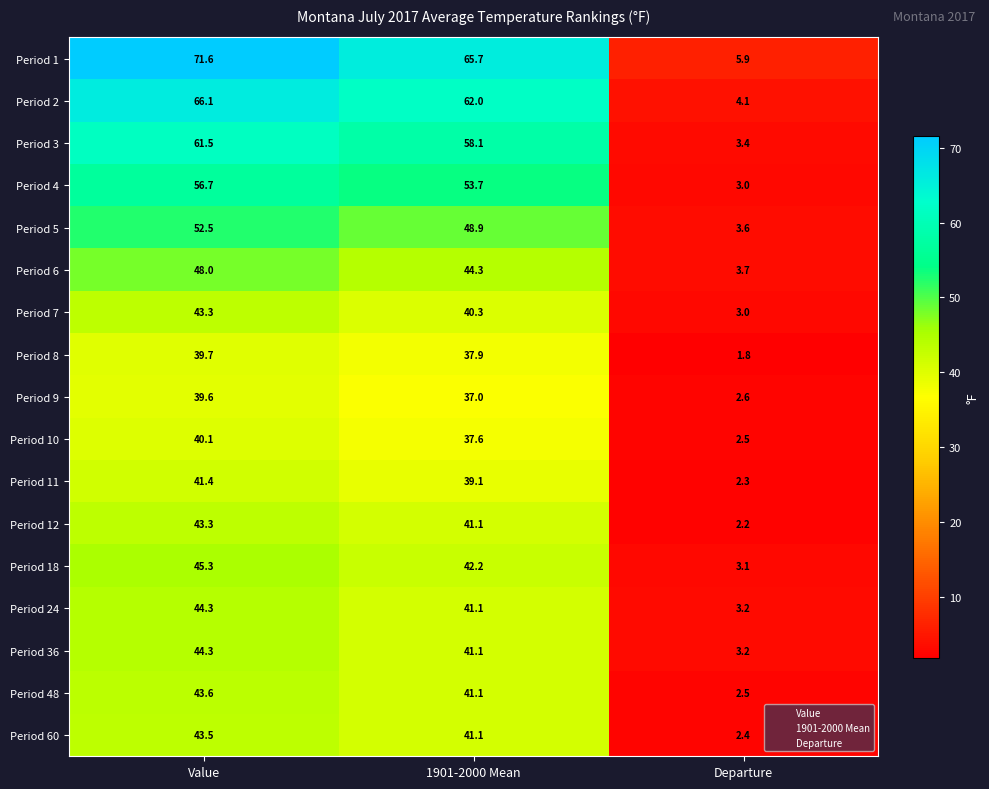

List the labels in order of Period 60 value, smallest first.

Departure, 1901-2000 Mean, Value